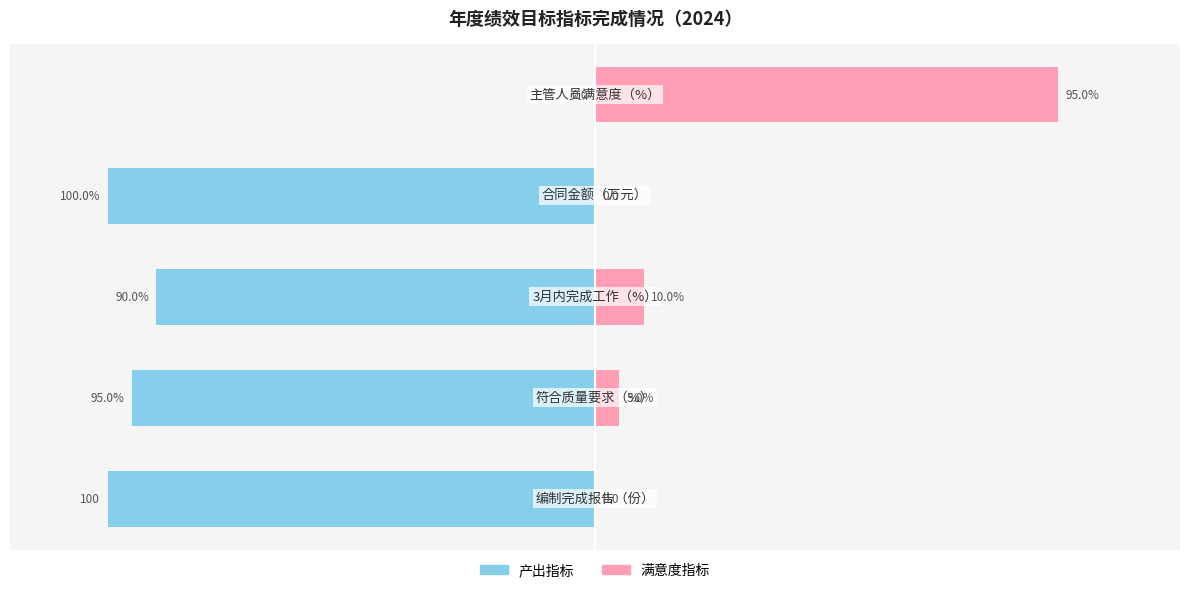

Which has a higher value, −100 or 0?

−100